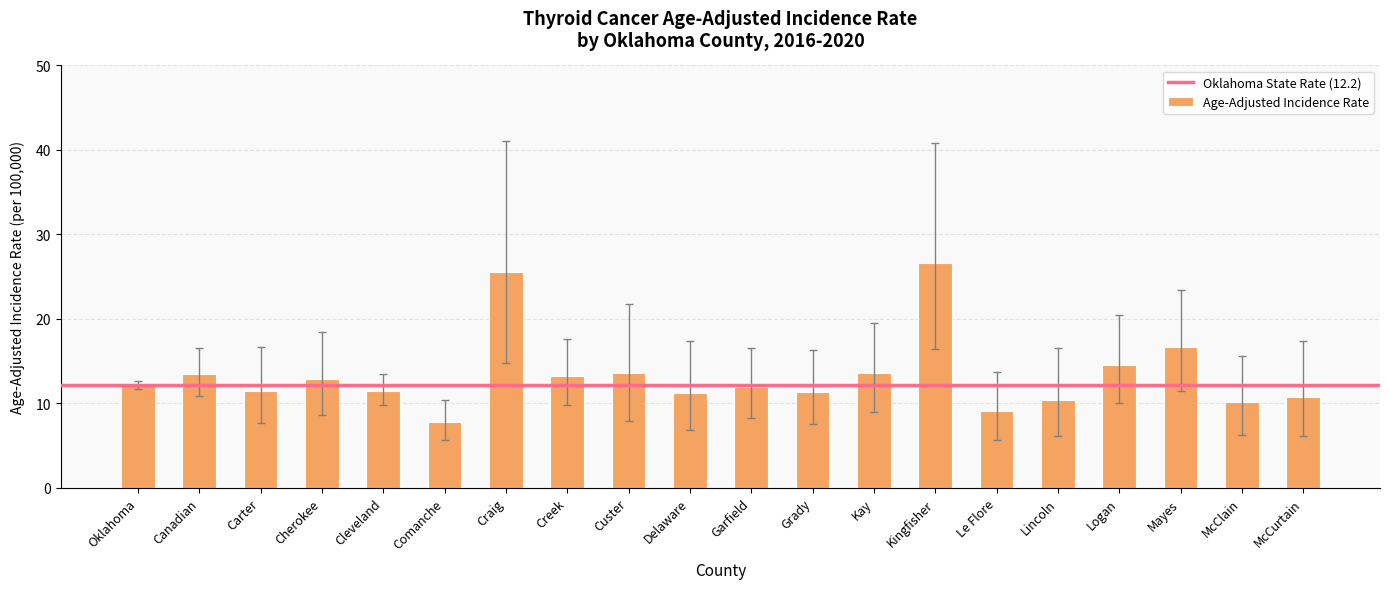

What value does the data have at Mayes?

16.7